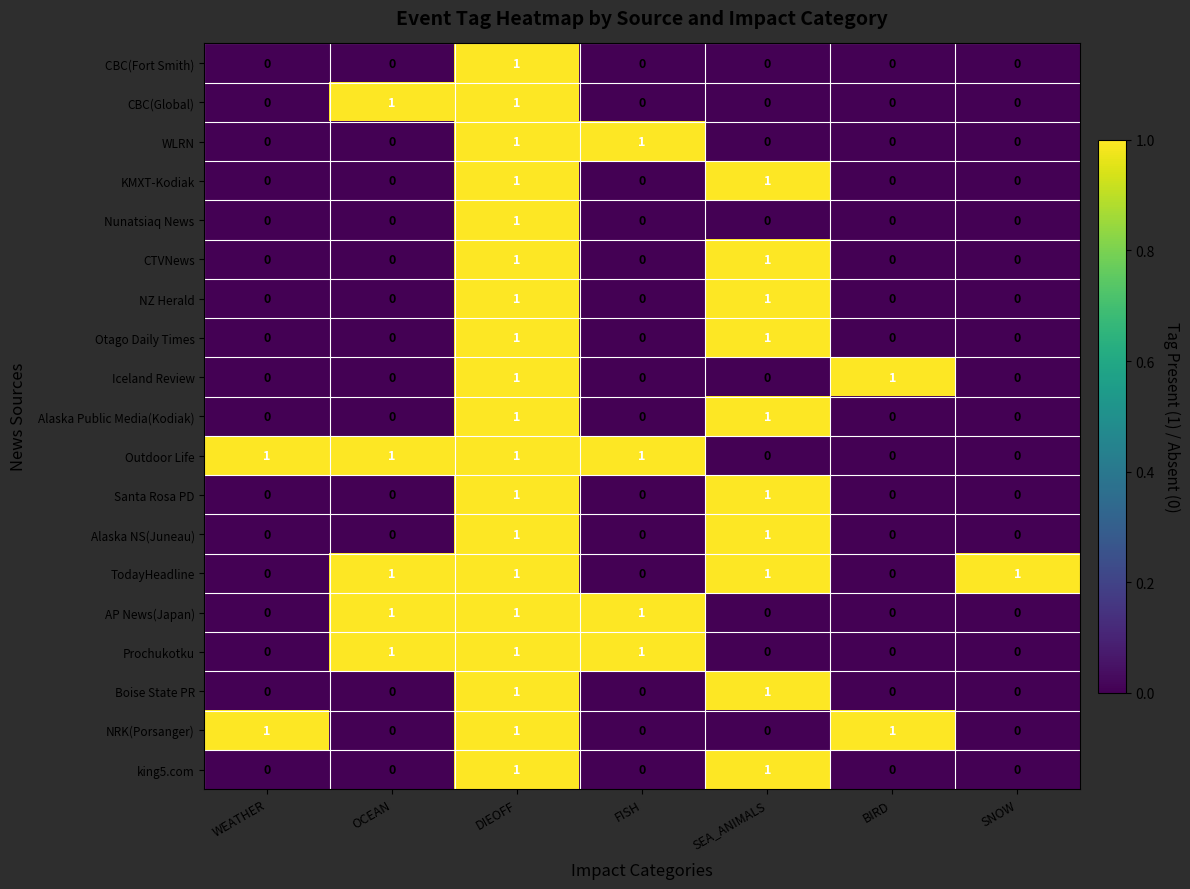

Count the KMXT-Kodiak values in the range 0 to 1.

7